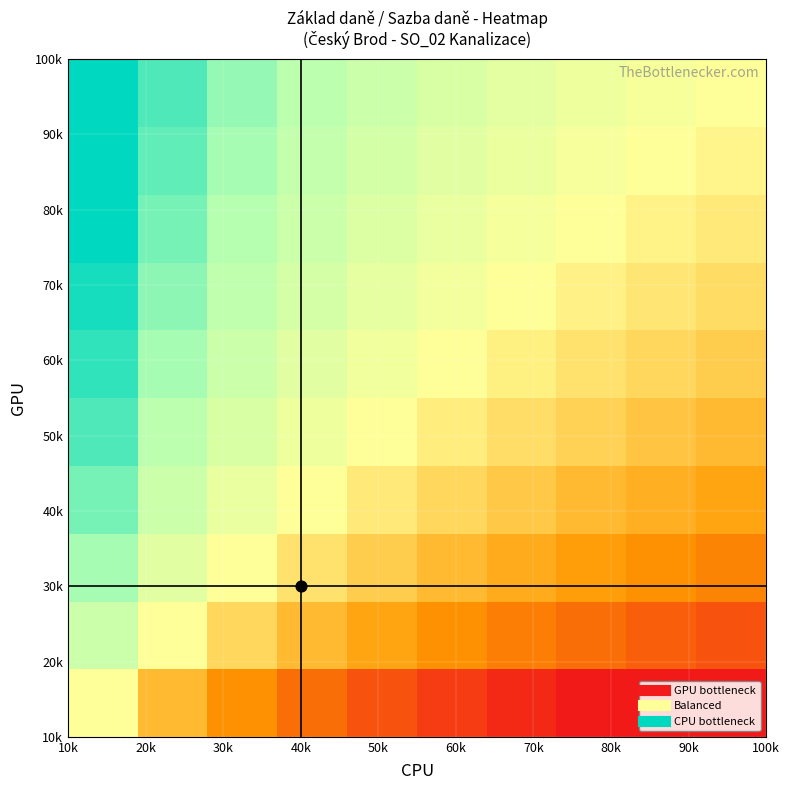

At how many categories does at least one series exceed 2?

2